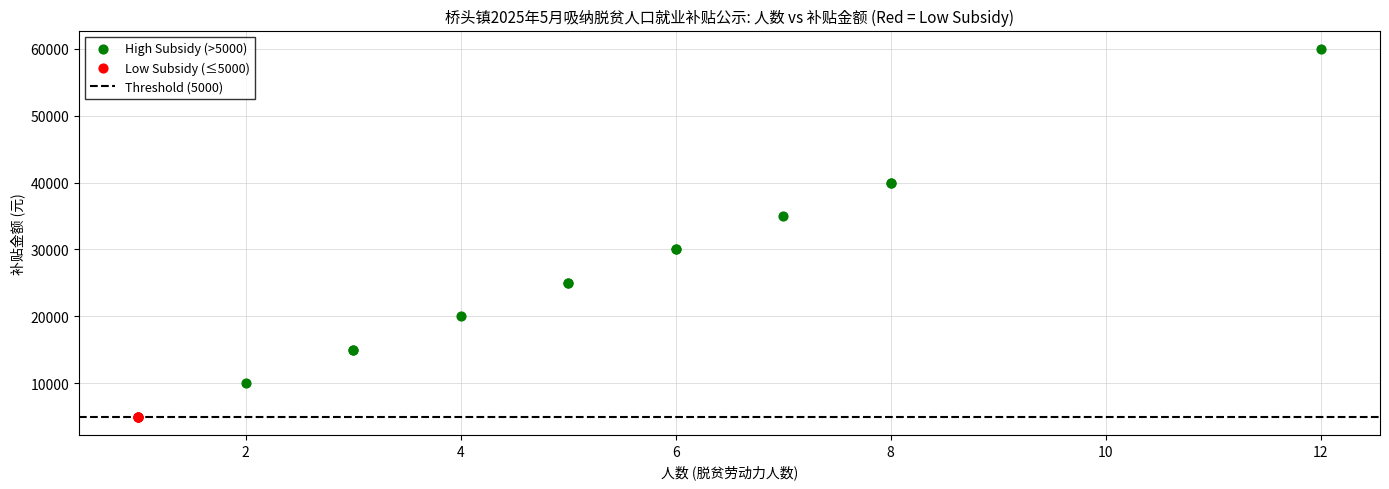

Which series reaches the minimum Y coordinate?

Low Subsidy (≤5000)